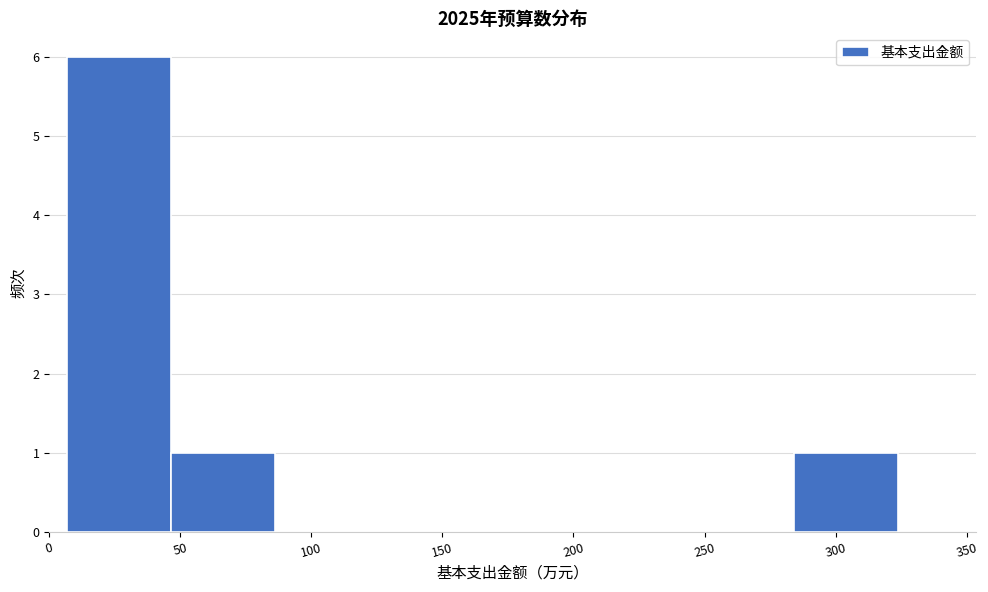

Reading left to right, list every bar in this chart as the range it spans on the x-axis followed by its height. Neither the bar edges nor the heights are printed on the chart, so give them approximately, as read against the axes.

5 to 45: 6
45 to 85: 1
85 to 125: 0
125 to 165: 0
165 to 205: 0
205 to 245: 0
245 to 285: 0
285 to 325: 1